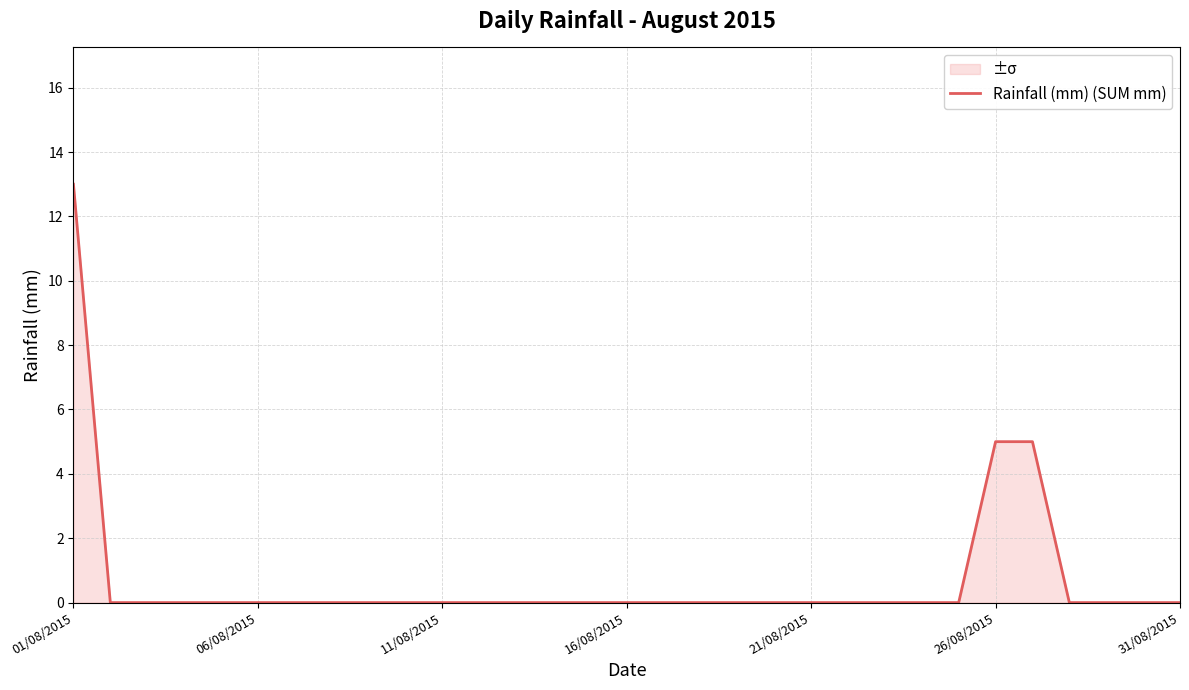

The chart shows a value of -7 at 9. True or false?

False